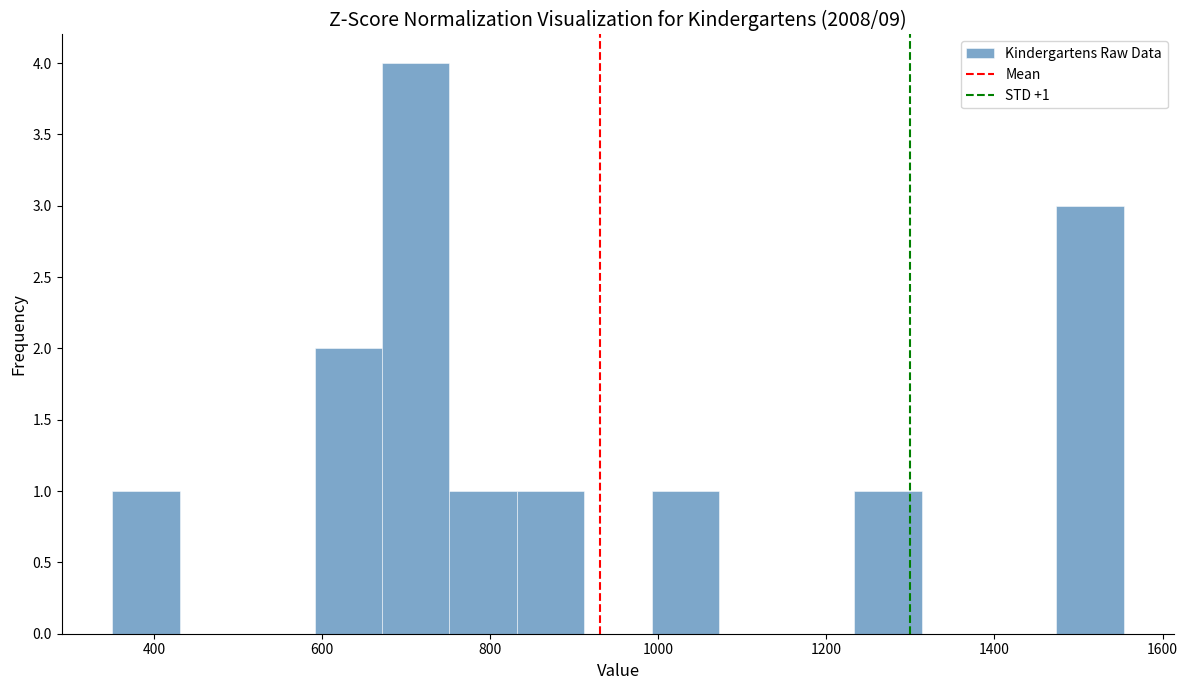

Over which range of the x-axis is the bar tallest?

680 to 760